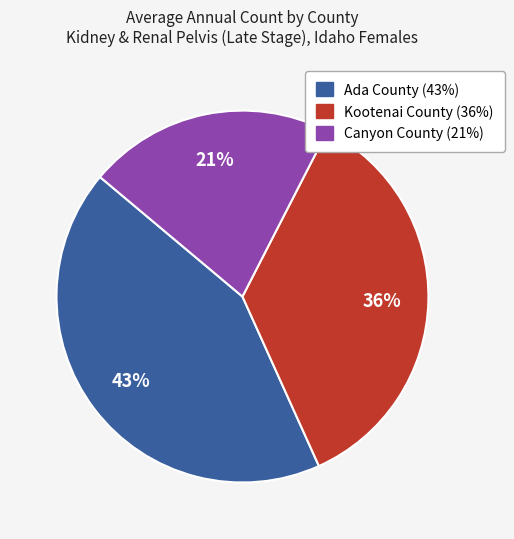

Does Kootenai County account for over 50% of the chart?

No